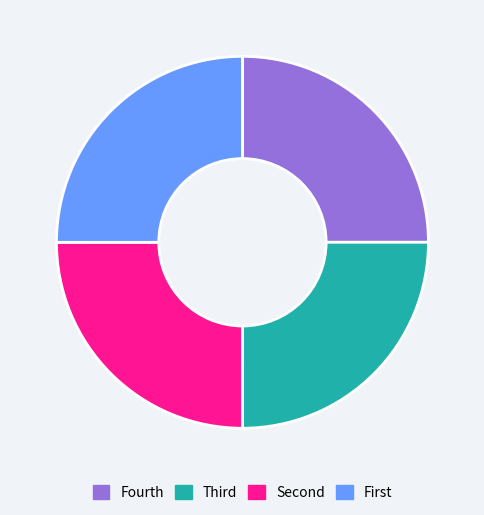

The Fourth slice represents 37% of the pie. True or false?

False